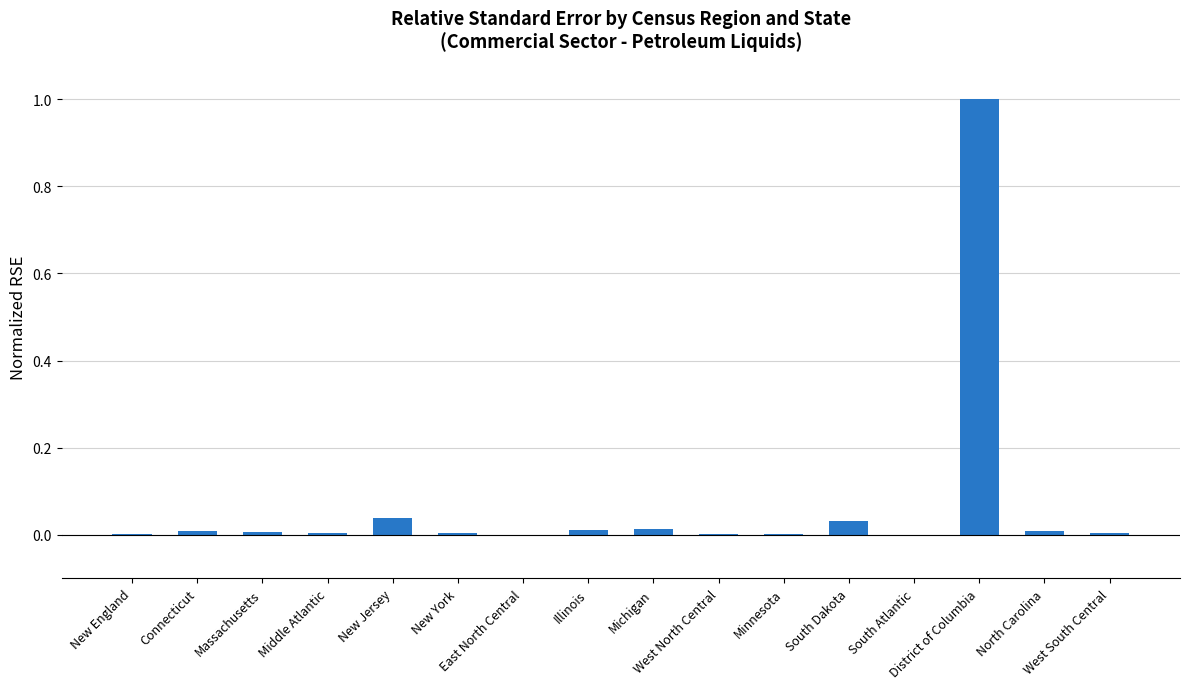

Count the number of categories in the chart.

16